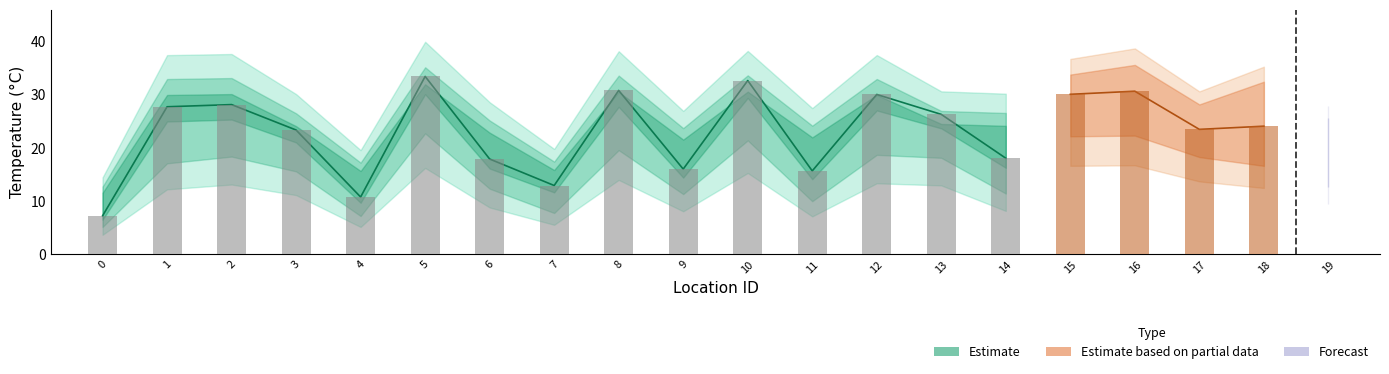

What is the difference between the maximum and minimum values in the Tavg_avg series?

26.2